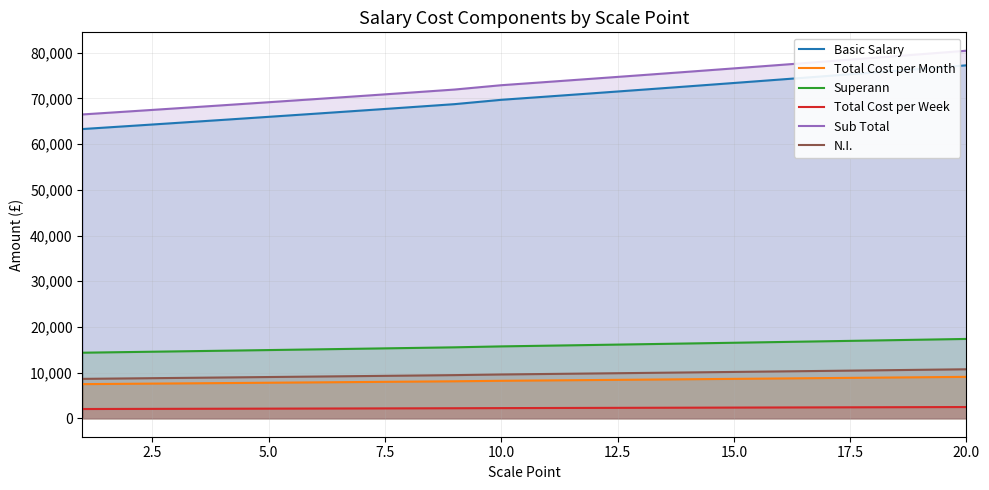

Which label corresponds to the smallest value in the chart?

1